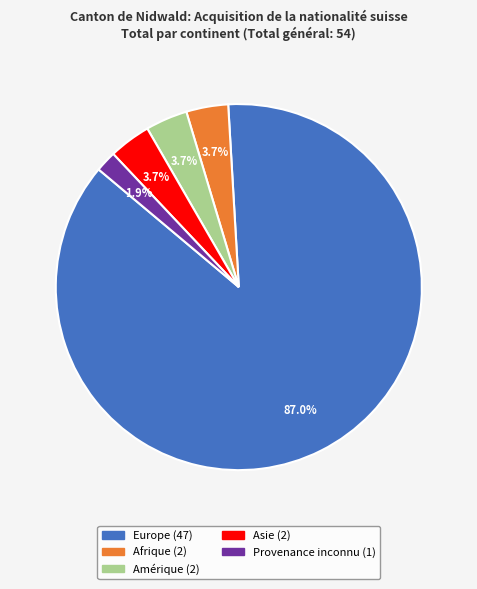

Is there any slice that represents more than half of the pie?

Yes